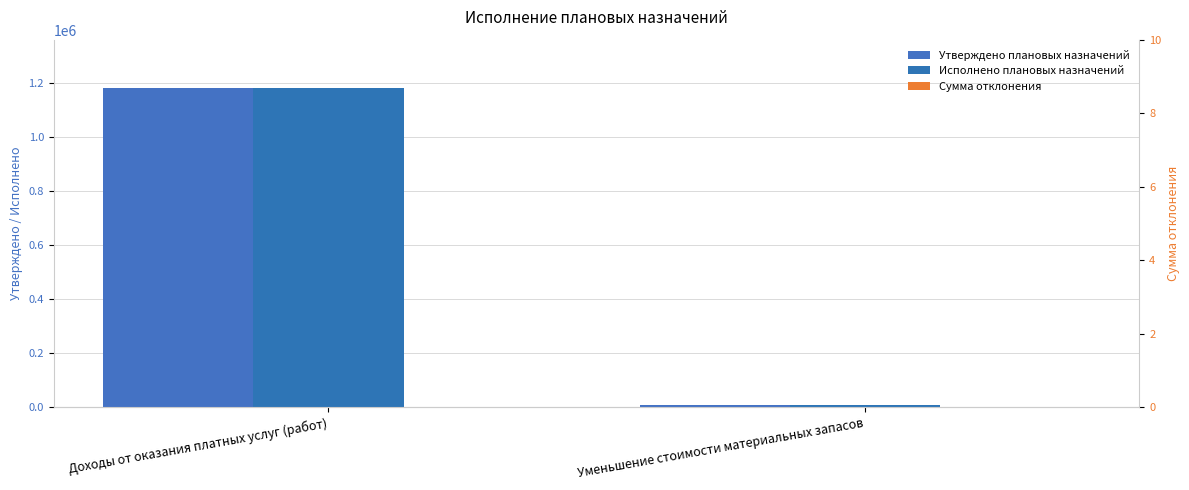

Which series changed the most between Доходы от оказания платных услуг (работ) and Уменьшение стоимости материальных запасов?

Утверждено плановых назначений